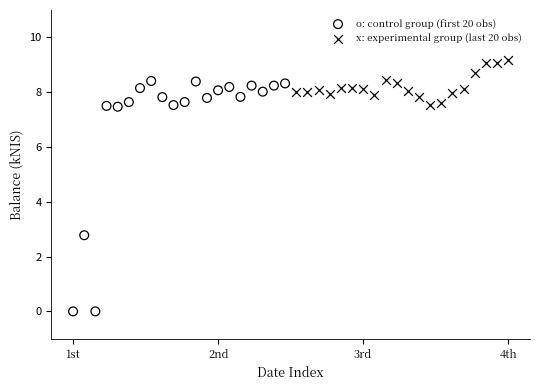

Which series reaches the maximum Y coordinate?

x: experimental group (last 20 obs)